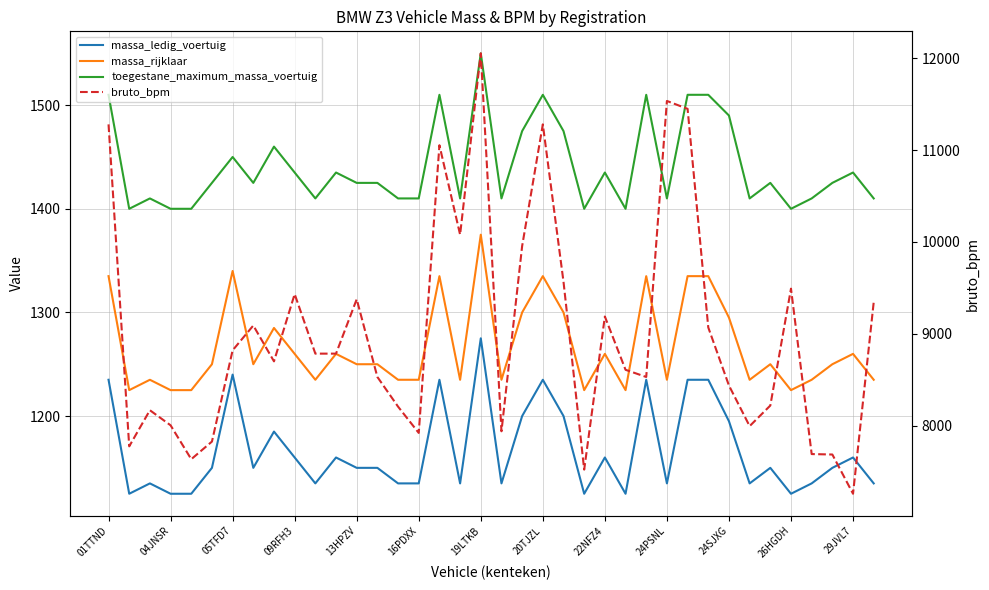

What is the label of the 9th point from the right?

29